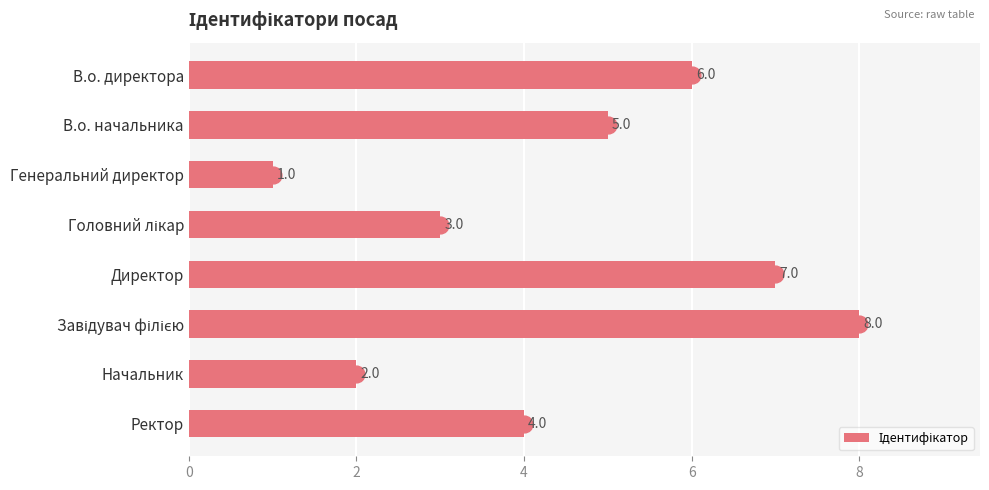

What is the greatest value displayed?

8